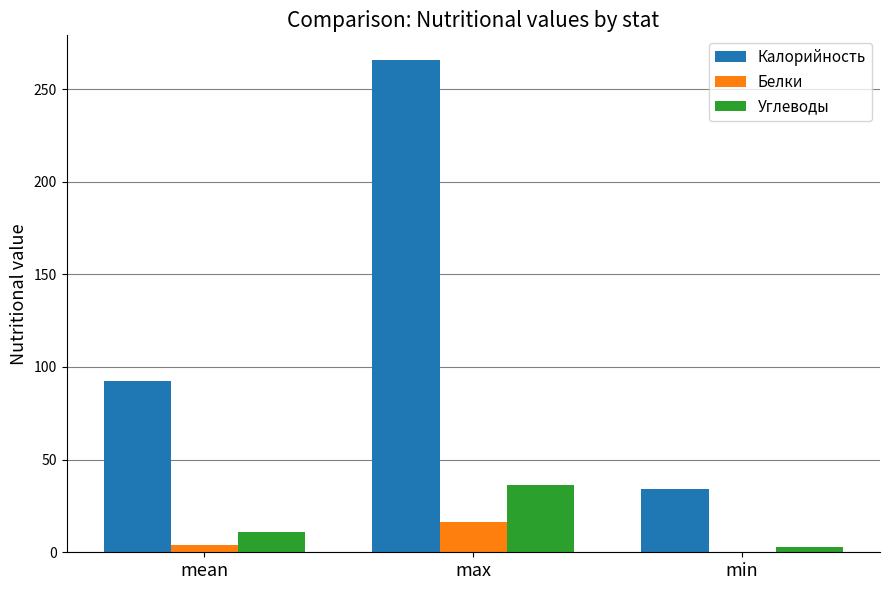

At which label is Калорийность closest to 149?

mean